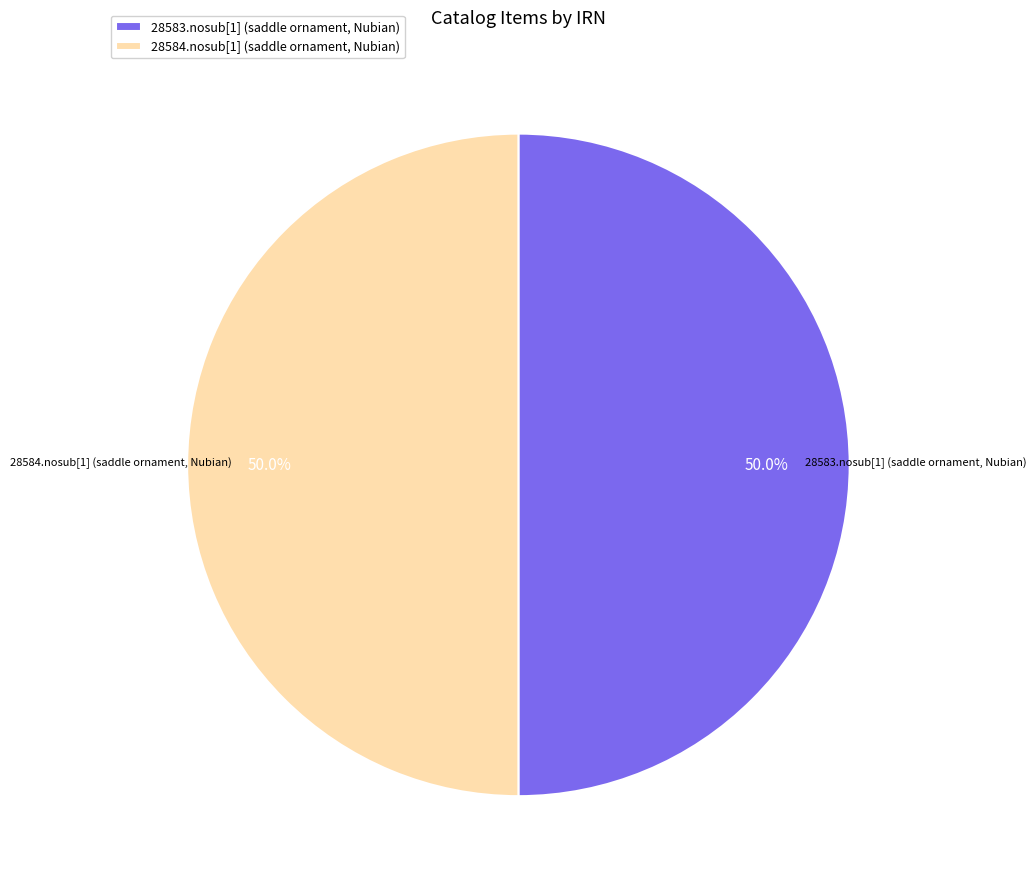

To the nearest percent, what is the combined percentage of 28583.nosub[1] (saddle ornament, Nubian) and 28584.nosub[1] (saddle ornament, Nubian)?

100%